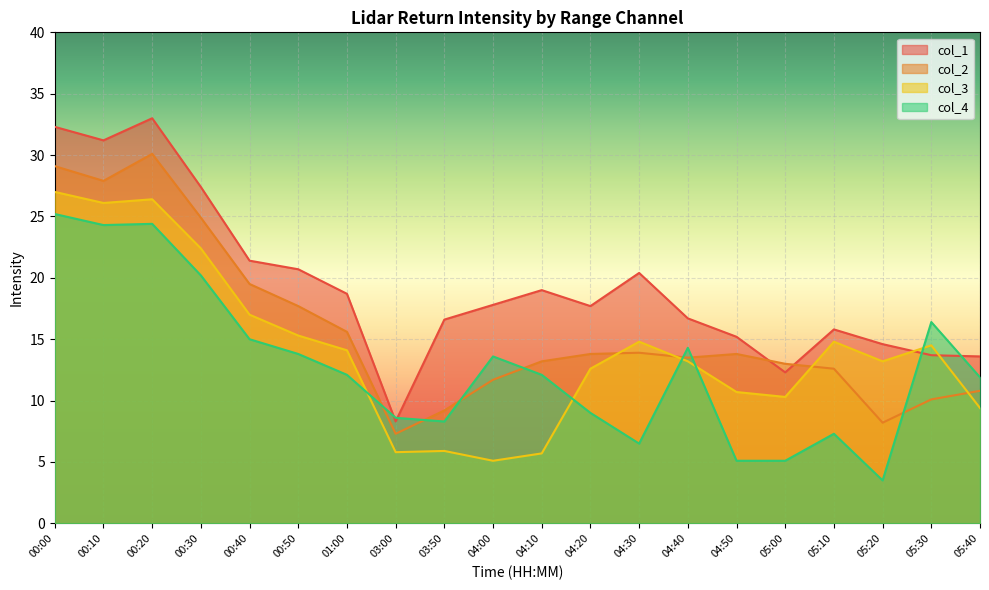

What is the greatest value displayed?

33.0